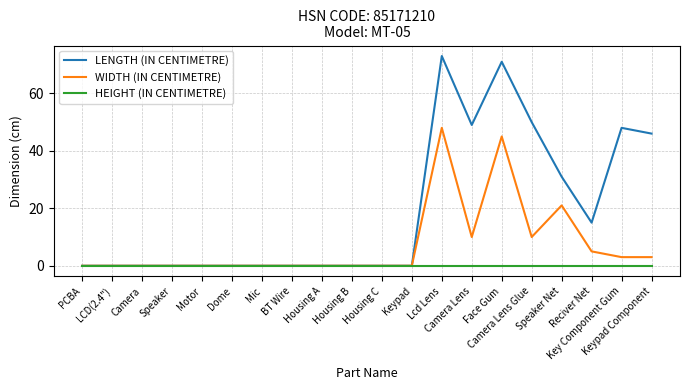

Which series has the largest total across all categories?

LENGTH (IN CENTIMETRE)